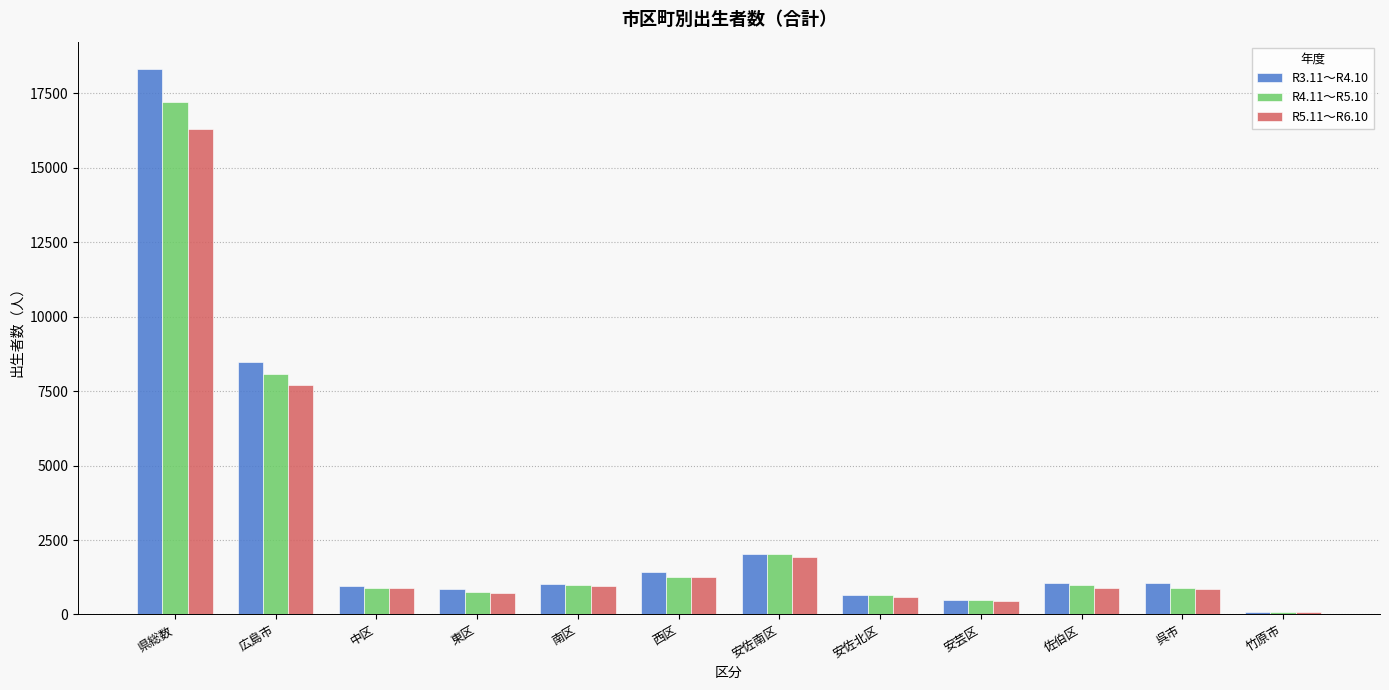

What is the total value across all series at 安佐北区?

1912